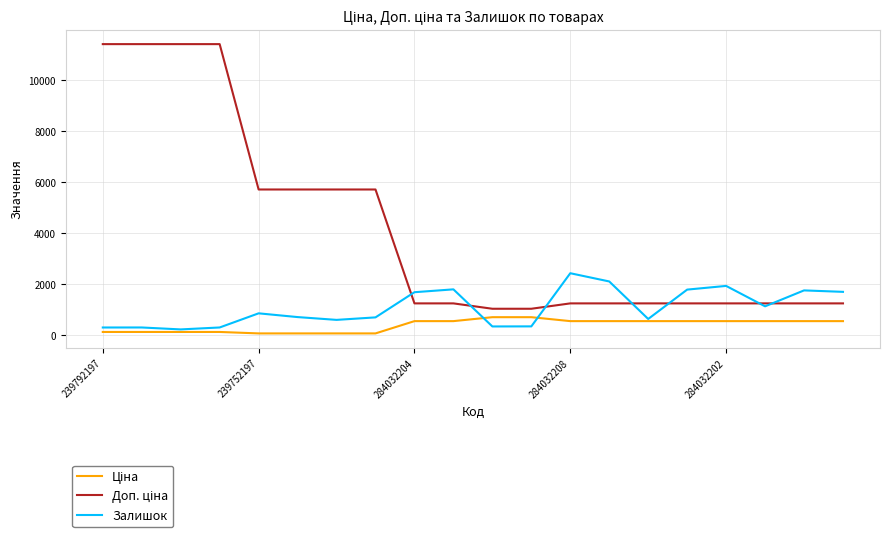

Does the chart display data point markers on the line(s)?

No